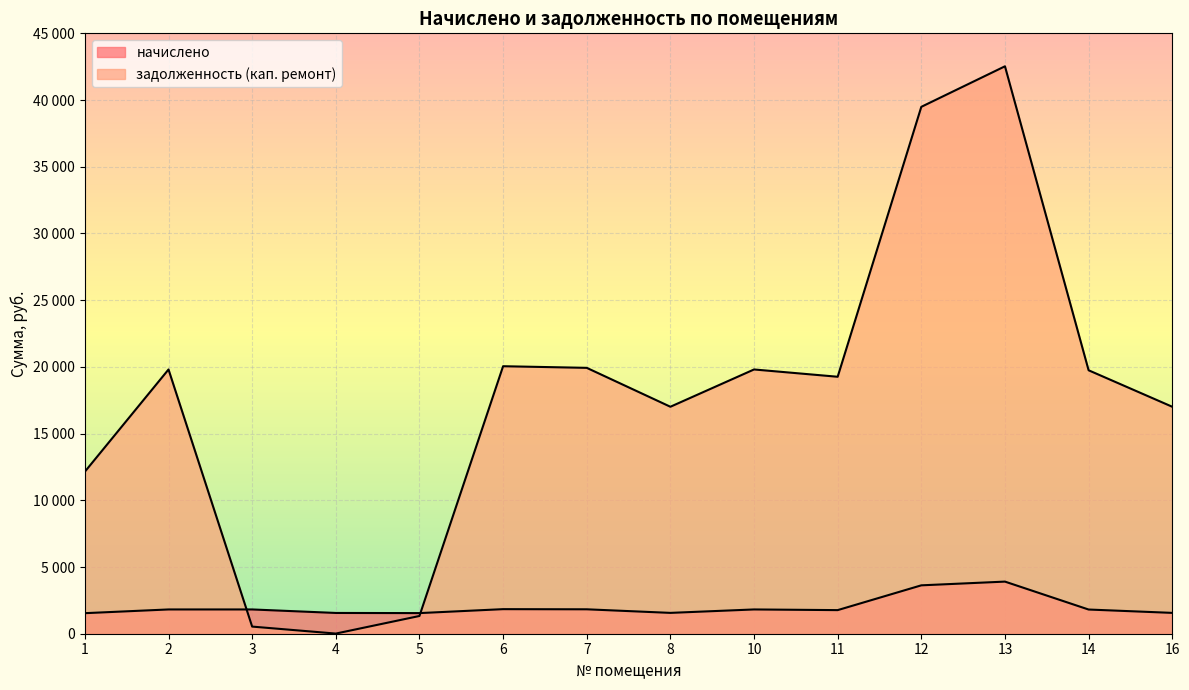

What is the approximate value of начислено at 4?

1556.8